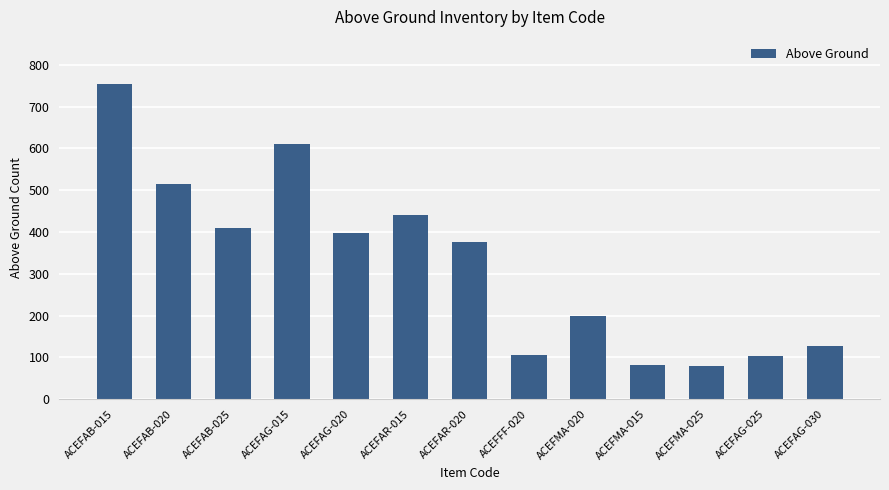

True or false: the data shows 516 at ACEFAB-020.

True